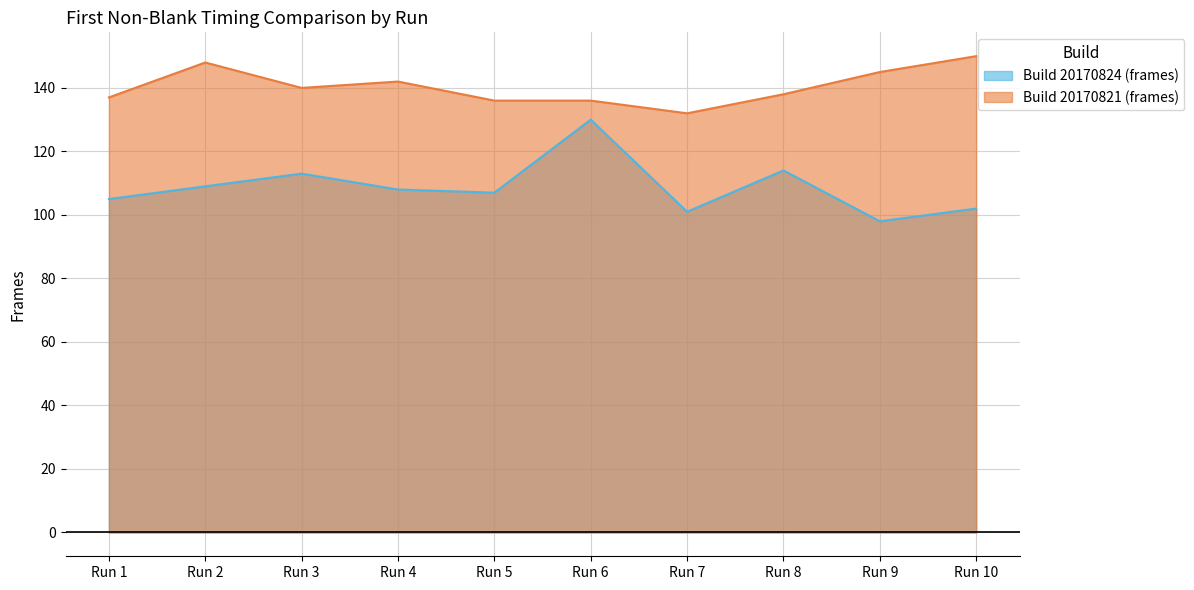

Does the chart display data point markers on the line(s)?

No